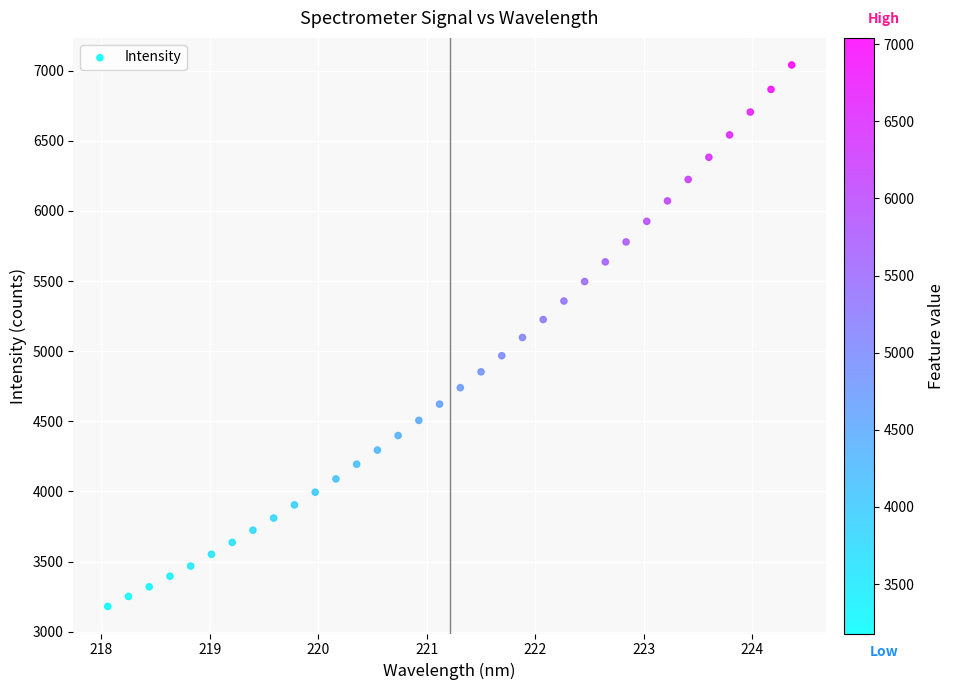

What is the range of X values (max minus min)?

6.3